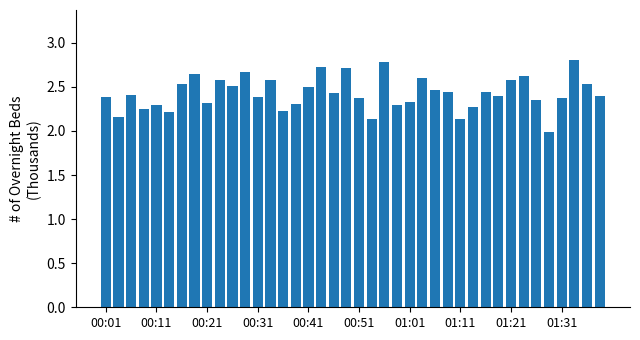

How many values are below 2?

1